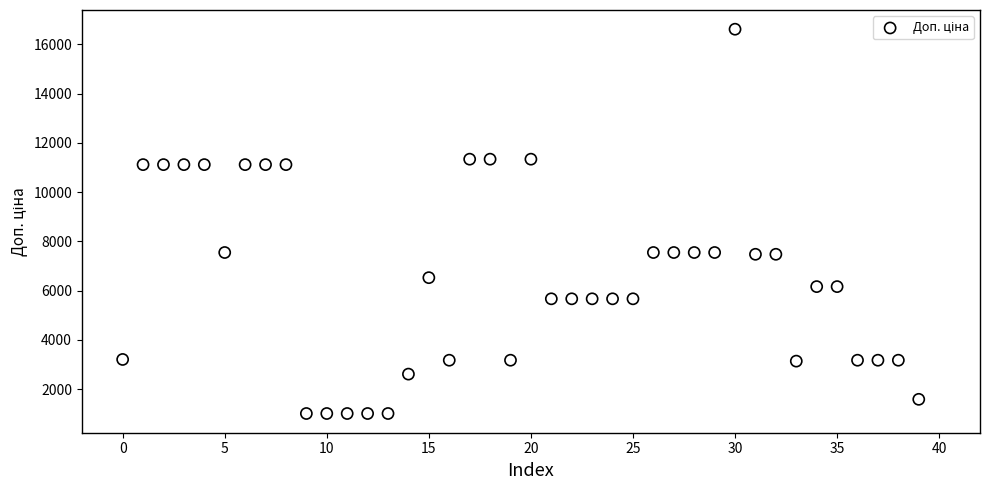

What is the range of Y values (max minus min)?

15598.5